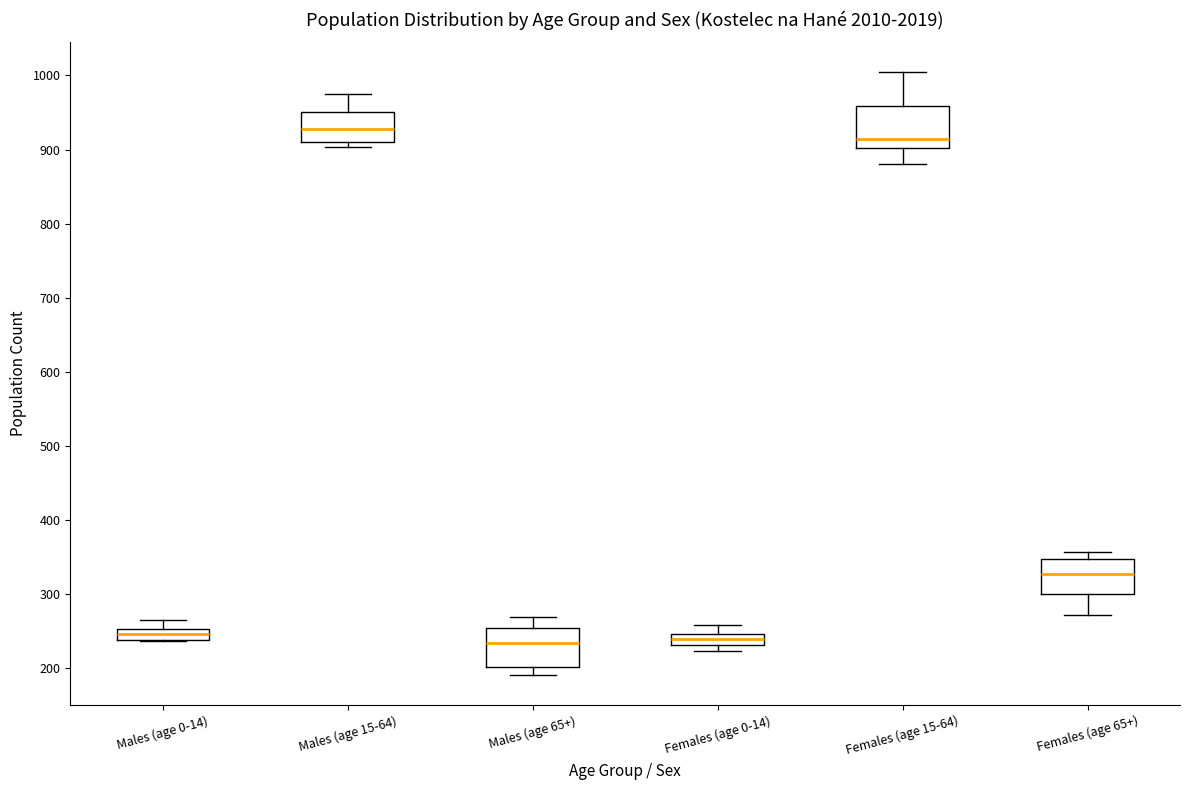

Reading left to right, transcribe this box plot: for each box, give where its median line is, the range the box spans, and where its two whiskers end, as read against the y-axis. The values are not printed on the chart, so give them approximately, as read against the axis.

Males (age 0-14): median 250 (inside the box), box 240 to 250, whiskers 240 to 270
Males (age 15-64): median 930, box 910 to 950, whiskers 900 to 980
Males (age 65+): median 230, box 200 to 250, whiskers 190 to 270
Females (age 0-14): median 240, box 230 to 250, whiskers 220 to 260
Females (age 15-64): median 910, box 900 to 960, whiskers 880 to 1000
Females (age 65+): median 330, box 300 to 350, whiskers 270 to 360